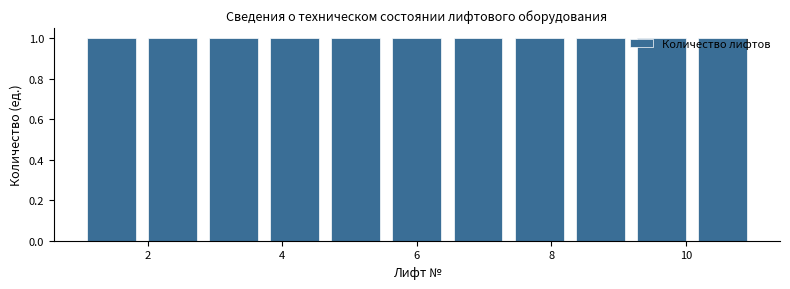

Reading left to right, transcribe this chart: for each bar, give the range it covers on the x-axis and its height. Neither the bar edges nor the heights are printed on the chart, so give them approximately, as read against the axes.

1.0 to 2.0: 1
2.0 to 2.8: 1
2.8 to 3.8: 1
3.8 to 4.6: 1
4.6 to 5.6: 1
5.6 to 6.4: 1
6.4 to 7.4: 1
7.4 to 8.2: 1
8.2 to 9.2: 1
9.2 to 10.0: 1
10.0 to 11.0: 1